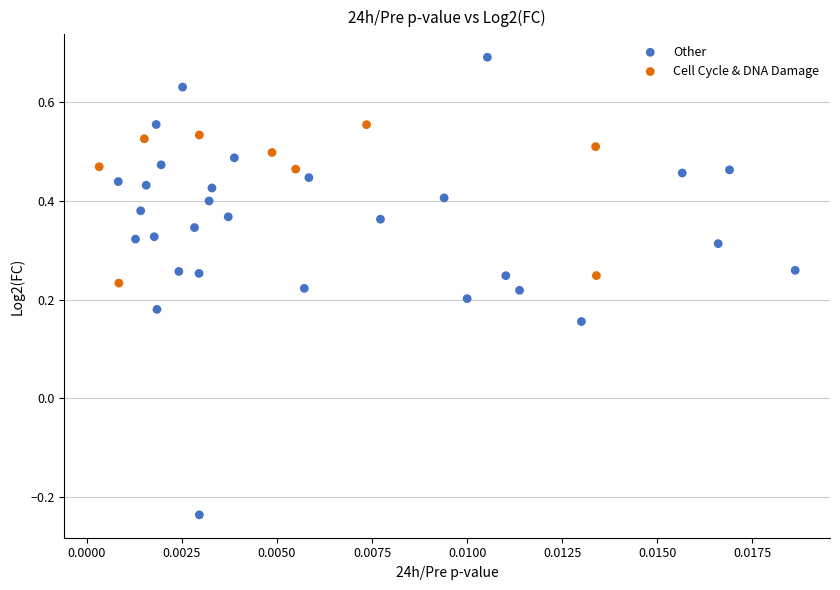

Which series reaches the maximum Y coordinate?

Other